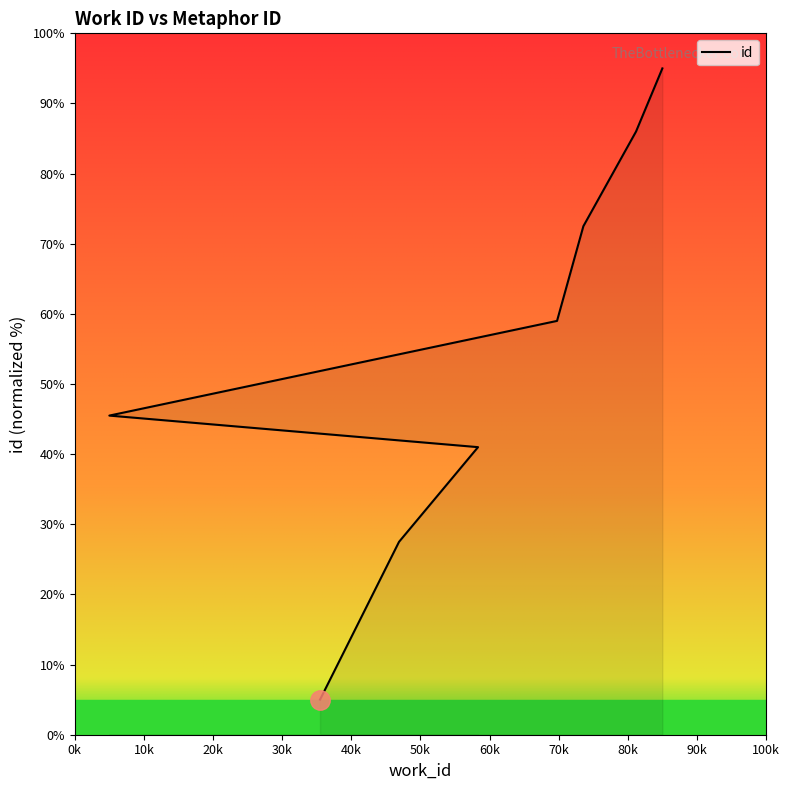

What is the label of the 1st point from the right?

5635